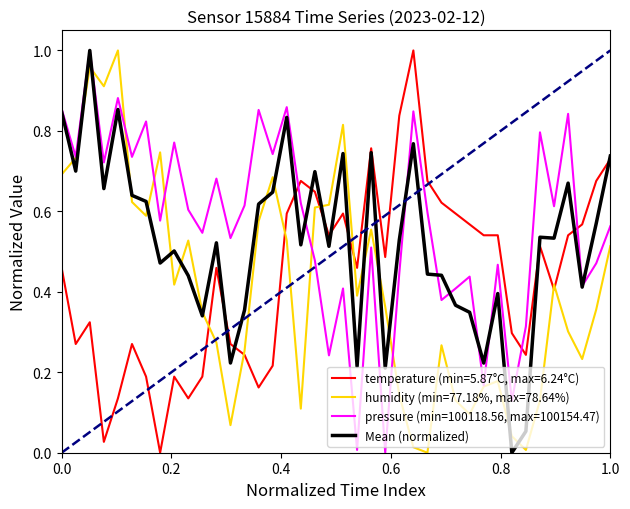

True or false: pressure (min=100118.56, max=100154.47) and temperature (min=5.87°C, max=6.24°C) cross at least once.

True